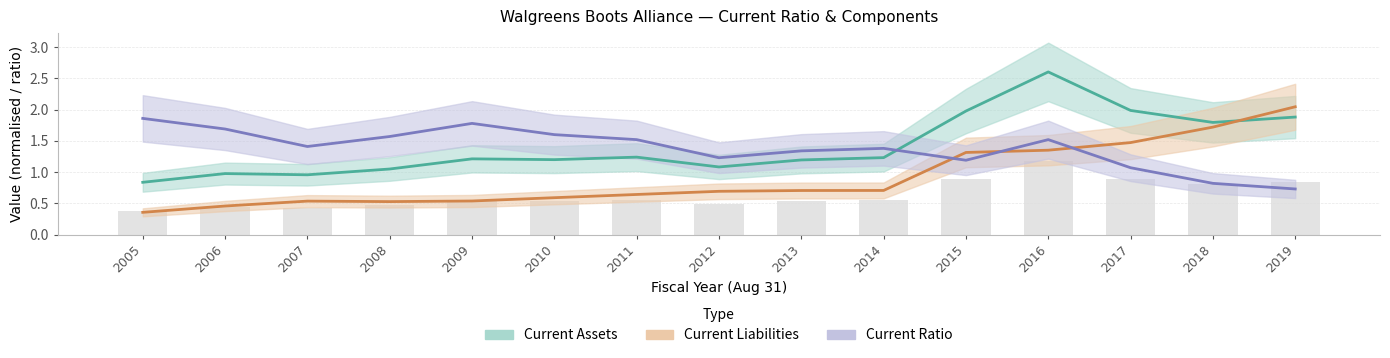

What is the highest value of the Current Liabilities series?

2.0